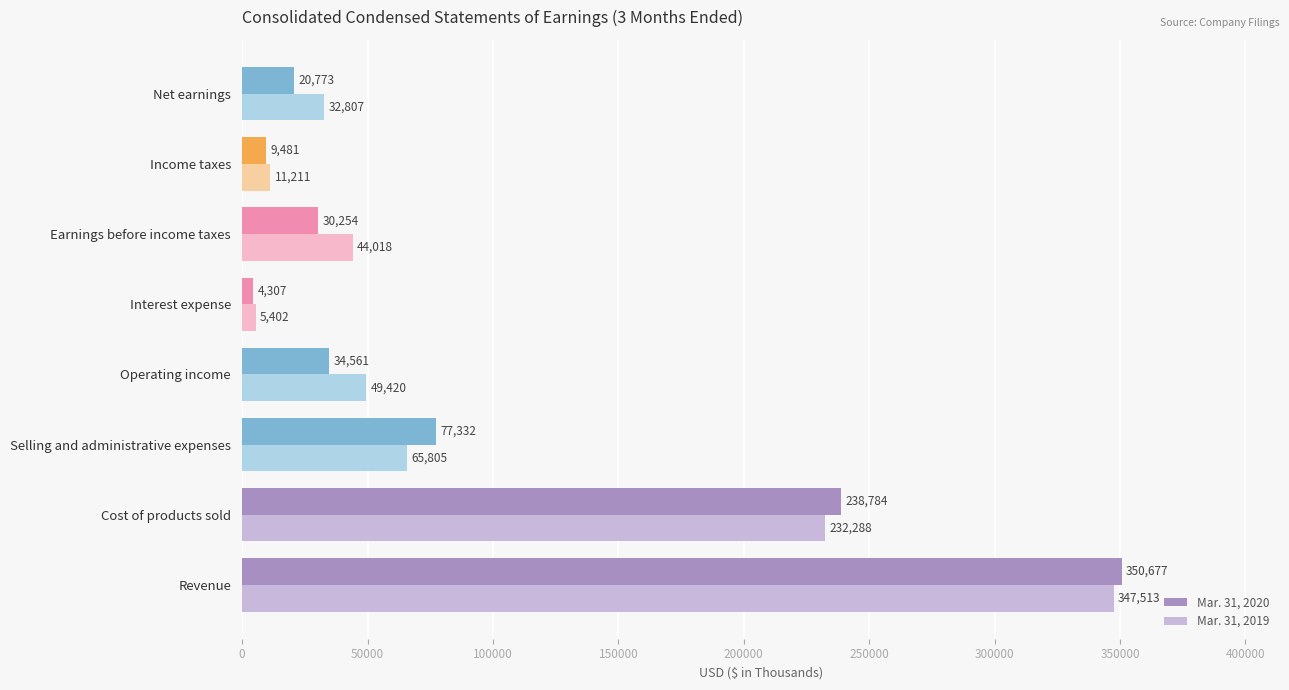

What is the maximum value for Mar. 31, 2019?

347513